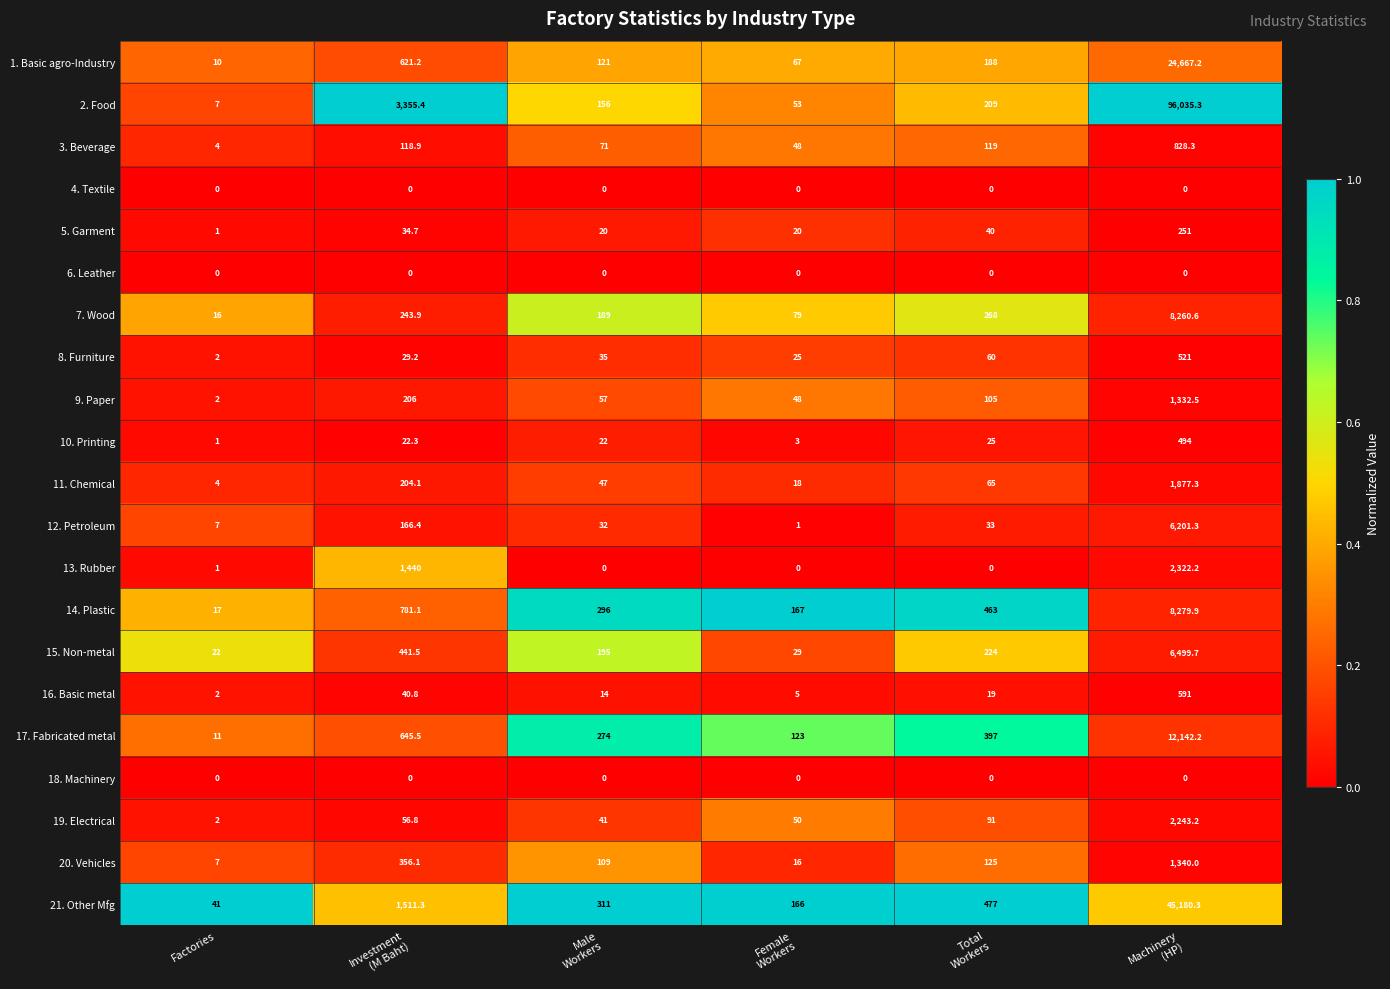

At which category is the sum across all series the highest?

Machinery
(HP)